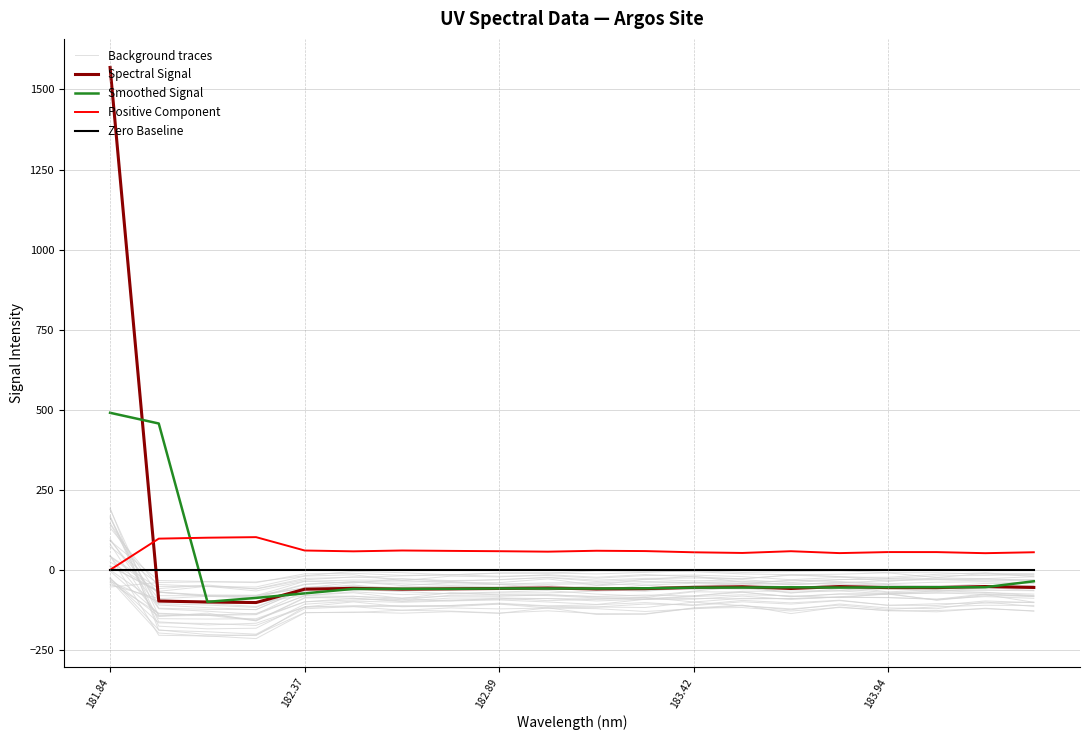

At which category is the sum across all series the highest?

181.84